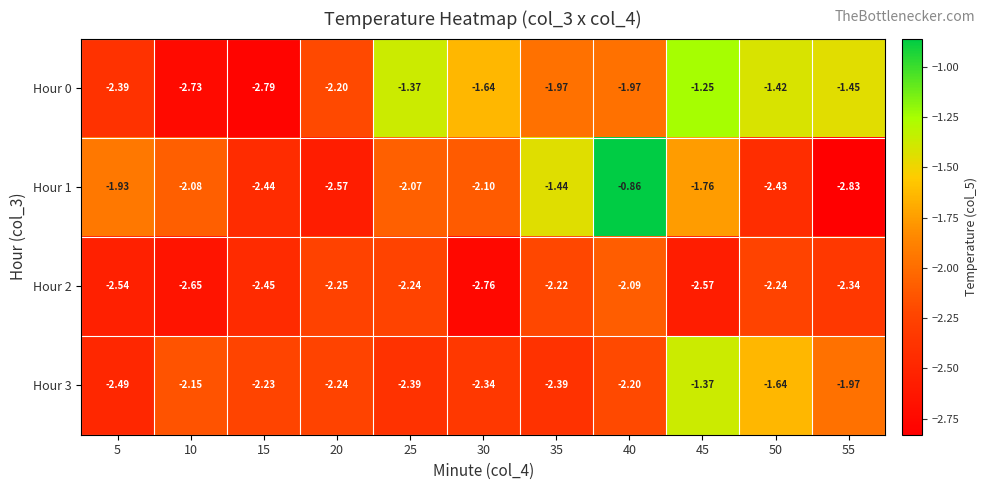

Which series has the largest total across all categories?

Hour 0